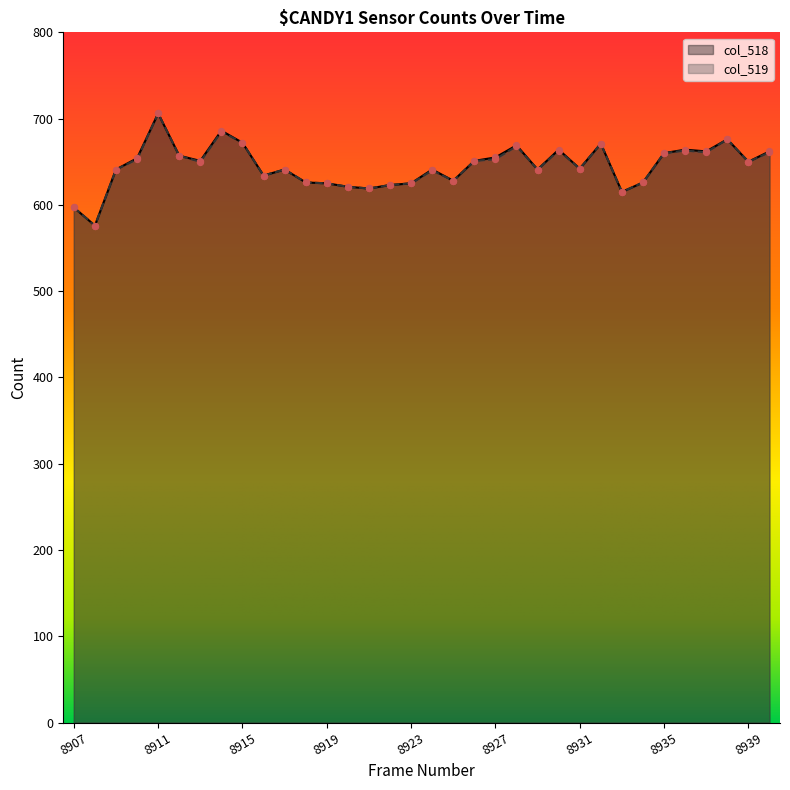

What are all the series names shown in the legend?

col_518, col_519